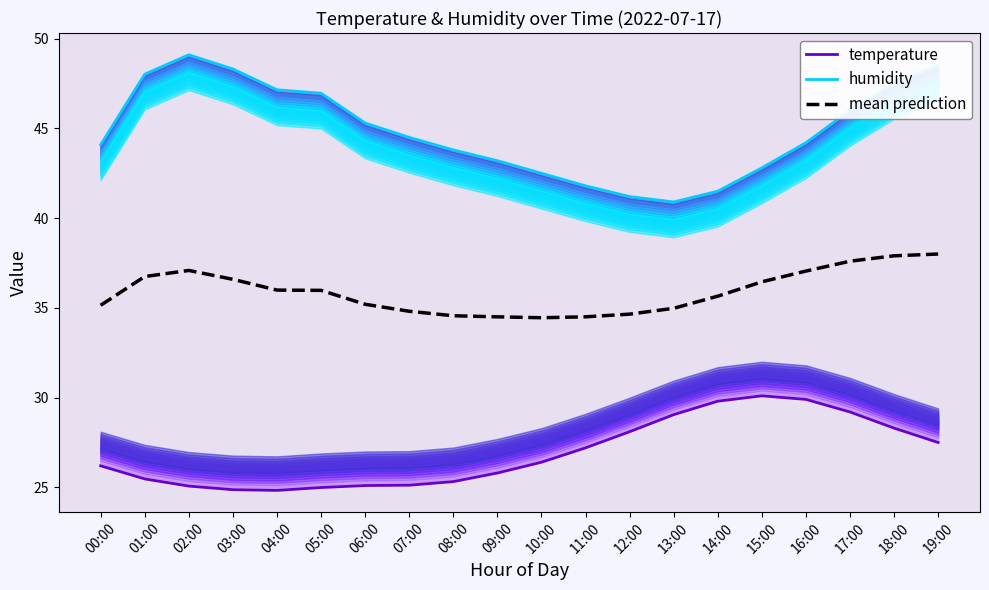

What is the highest value of the mean prediction series?

38.0